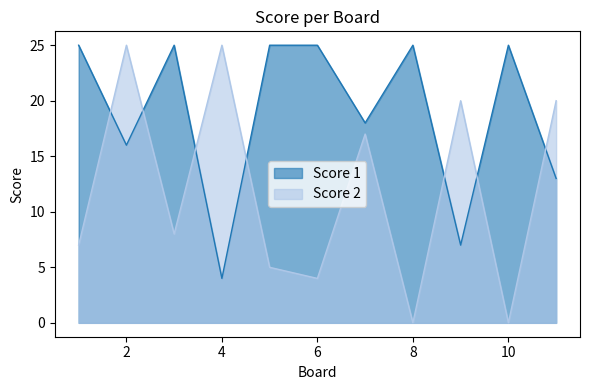

Reading left to right, transcribe all the data shown in this chart.

Score 1: 1=25	2=16	3=25	4=4	5=25	6=25	7=18	8=25	9=7	10=25	11=13
Score 2: 1=7	2=25	3=8	4=25	5=5	6=4	7=17	8=0	9=20	10=0	11=20